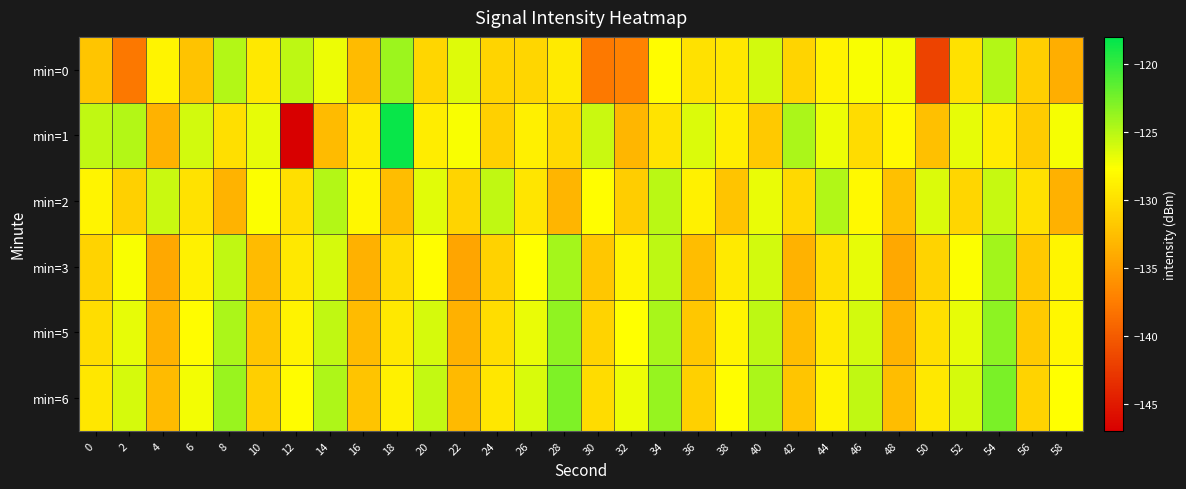

Which series has the largest range (max minus min)?

min=1